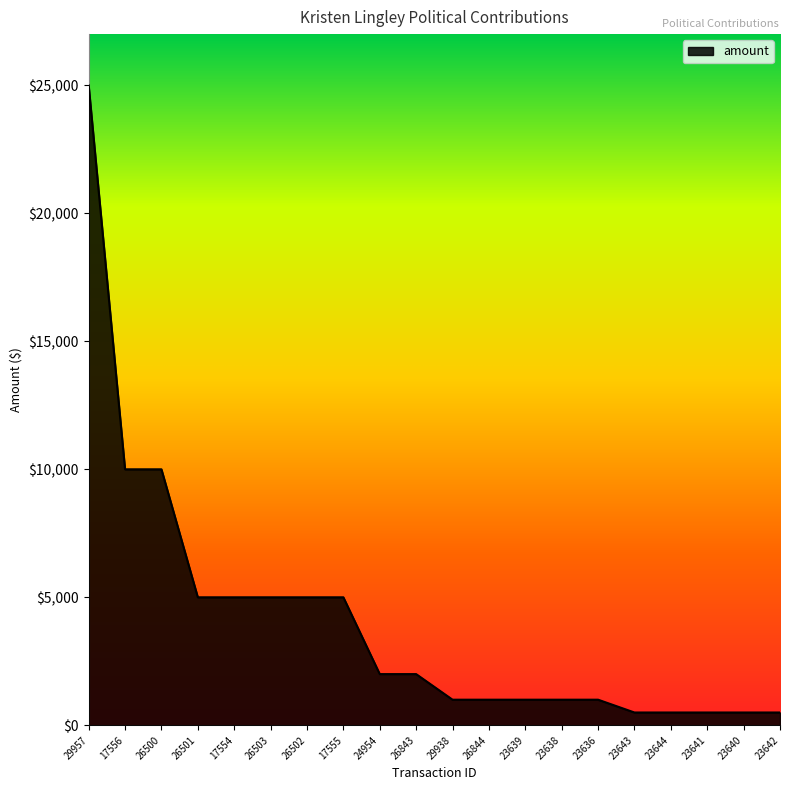

The chart shows a value of 8566 at 26501. True or false?

False